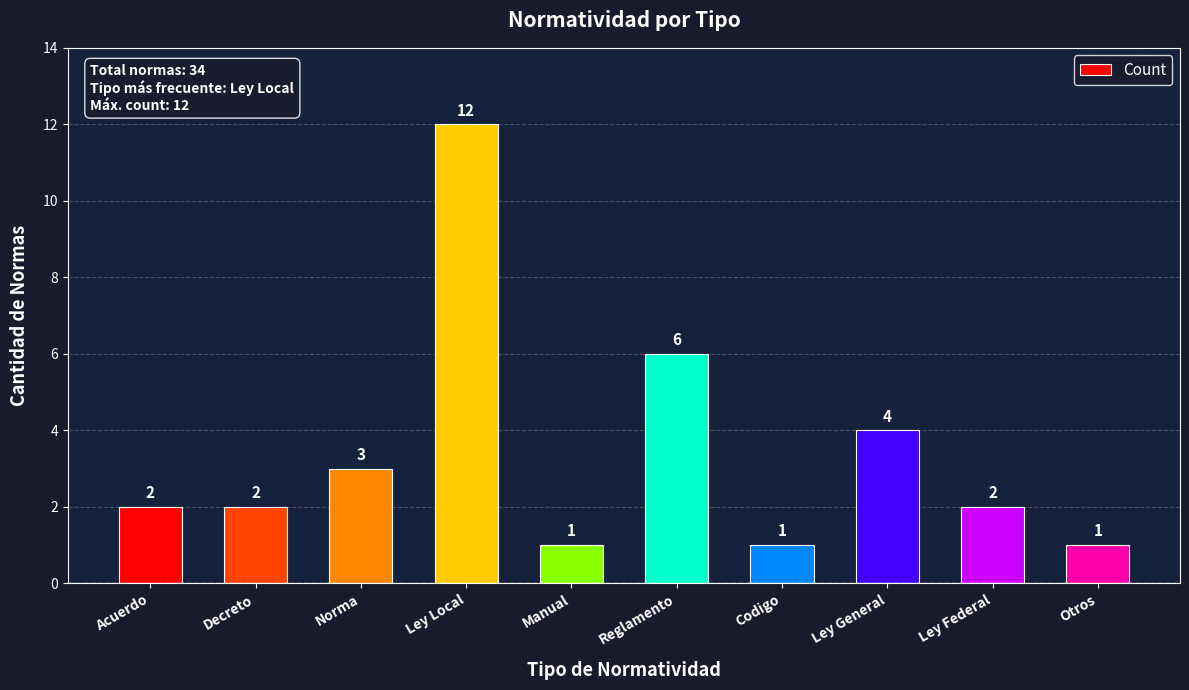

The value at Ley General is 2. True or false?

False